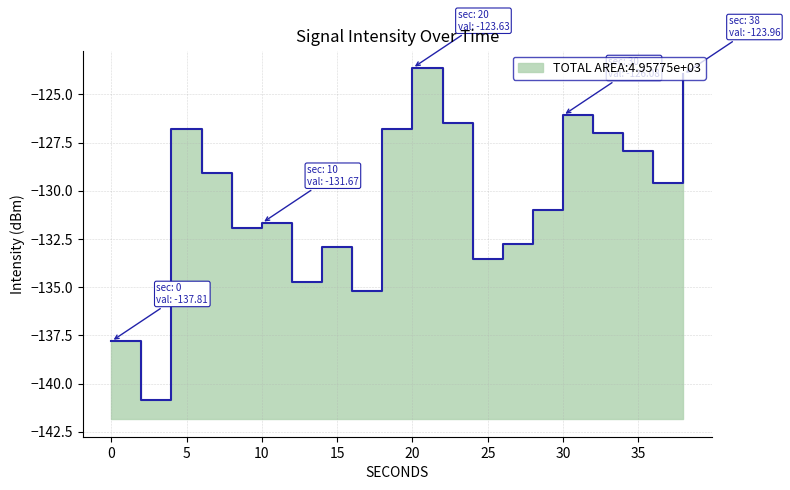

Reading left to right, transcribe all the data shown in this chart.

0=-137.8	2=-140.8	4=-126.8	6=-129.1	8=-131.9	10=-131.7	12=-134.7	14=-132.9	16=-135.2	18=-126.8	20=-123.6	22=-126.5	24=-133.6	26=-132.7	28=-131.0	30=-126.1	32=-127.0	34=-127.9	36=-129.6	38=-124.0